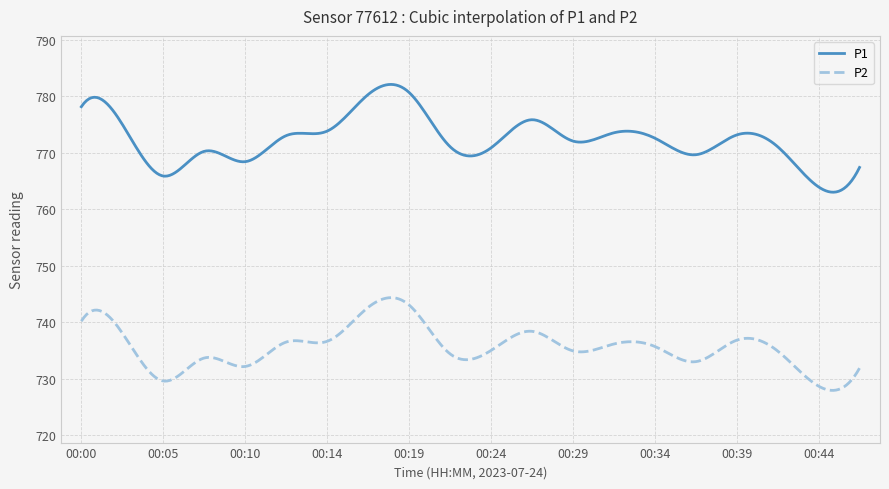

Which series has the largest total across all categories?

P1